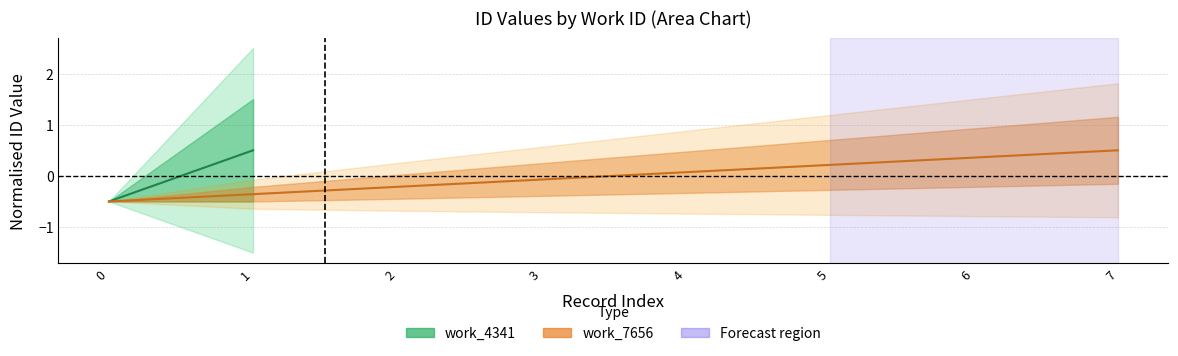

At which category does the chart reach its peak across all series?

7